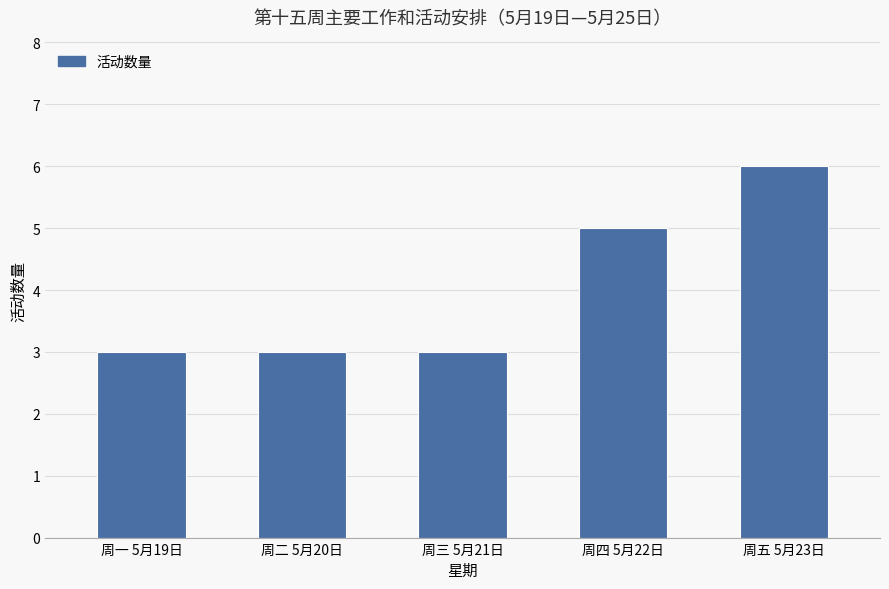

The chart shows a value of 3 at 周二 5月20日. True or false?

True